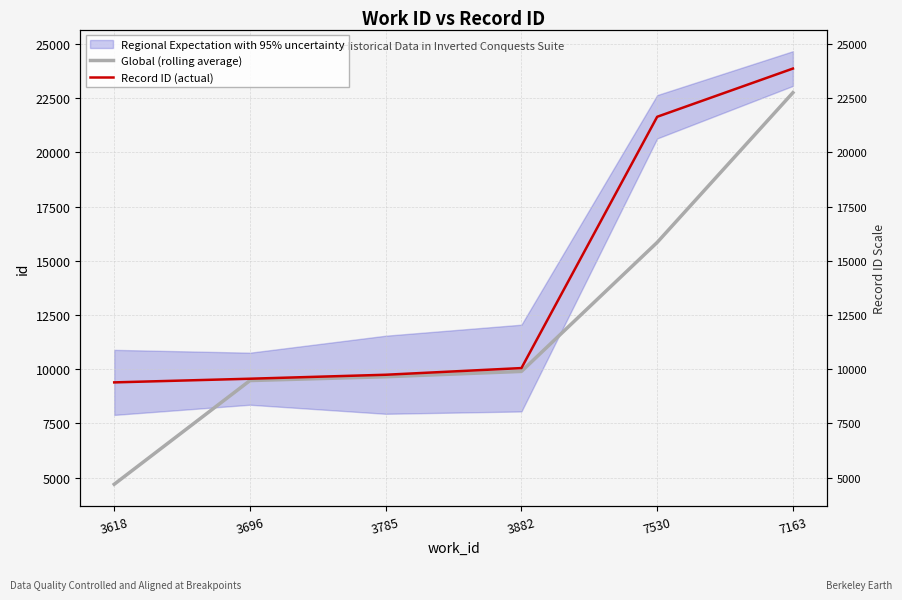

Between 3882 and 3618, which is larger?

3882